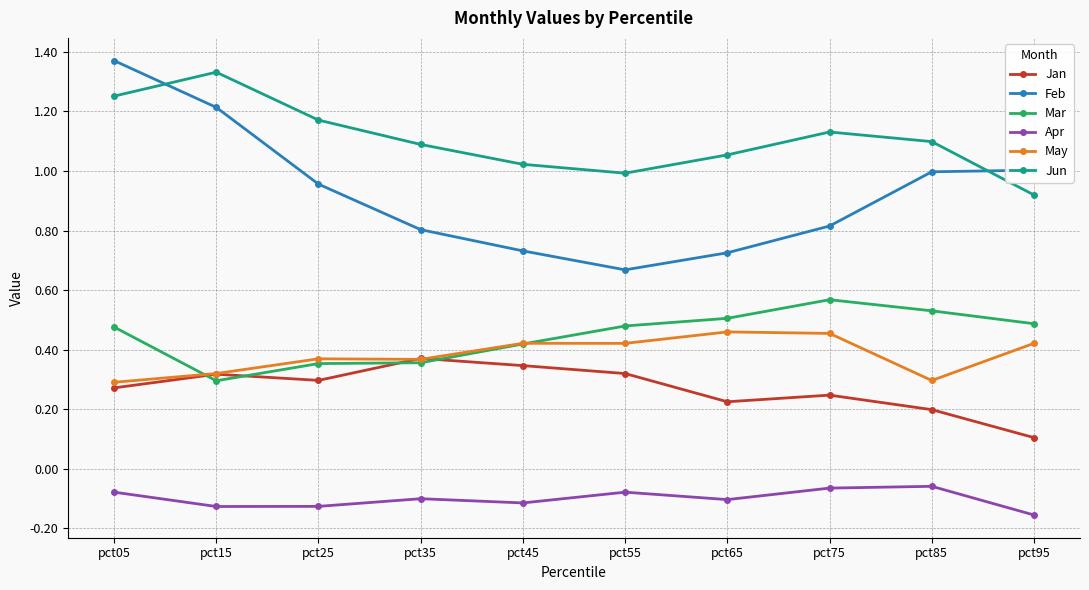

The Apr series shows -0.0 at pct55. True or false?

False